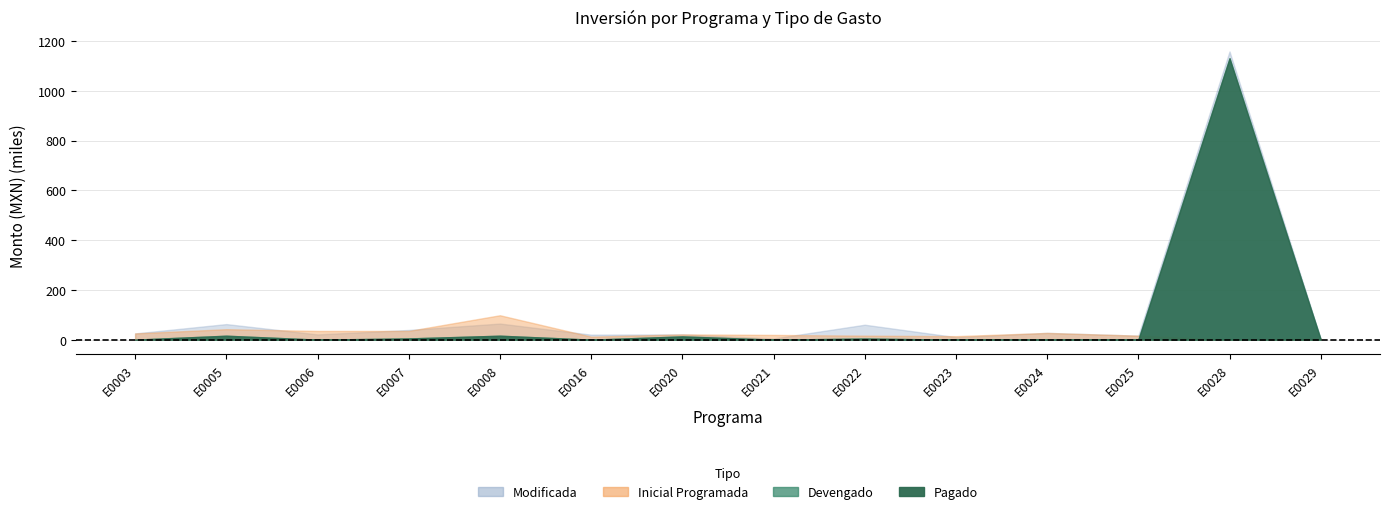

How many lines are shown in the chart?

5